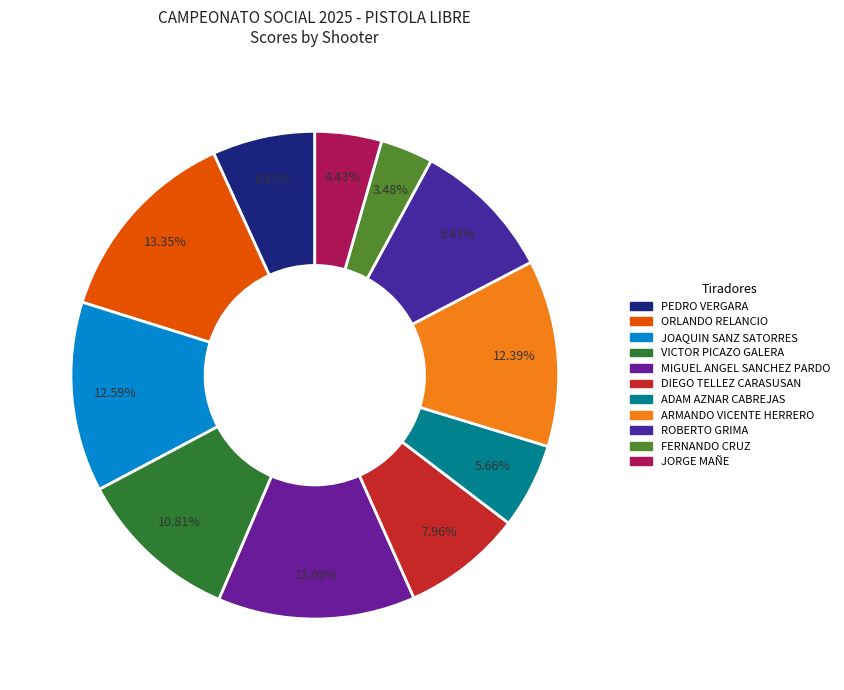

The DIEGO TELLEZ CARASUSAN slice represents 8% of the pie. True or false?

True